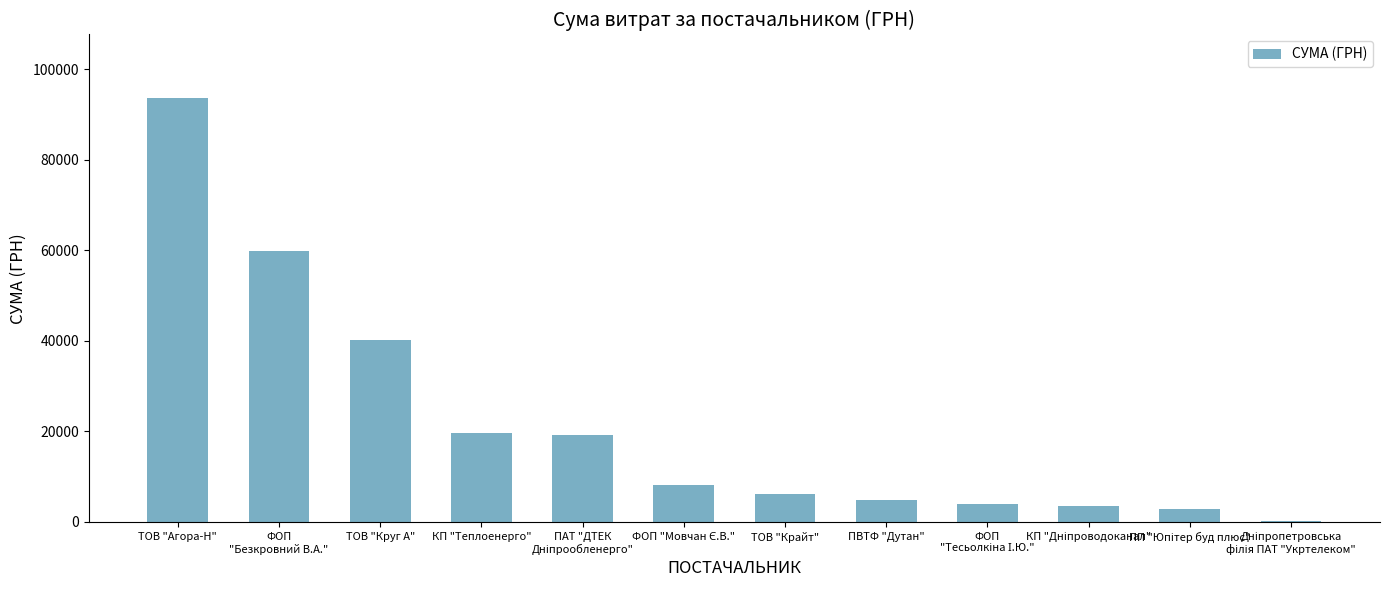

Does the chart contain stacked bars?

No